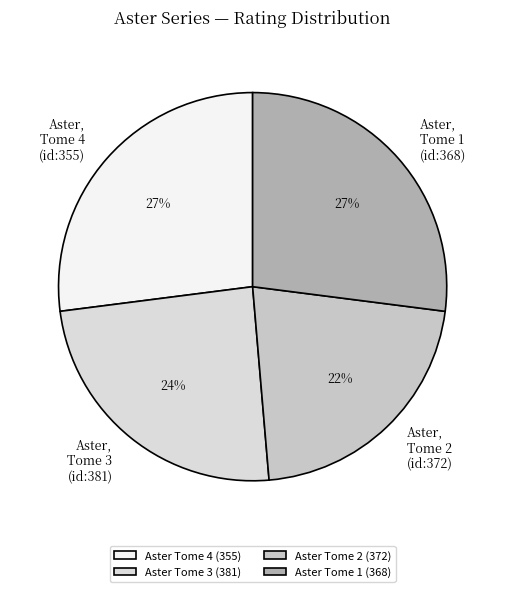

Count the number of slices in the pie.

4